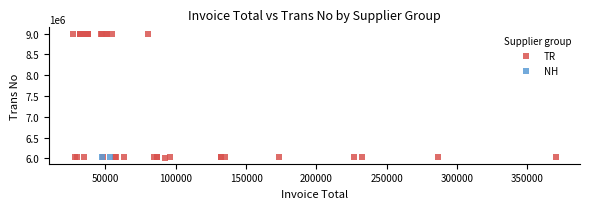

What are all the series names shown in the legend?

TR, NH